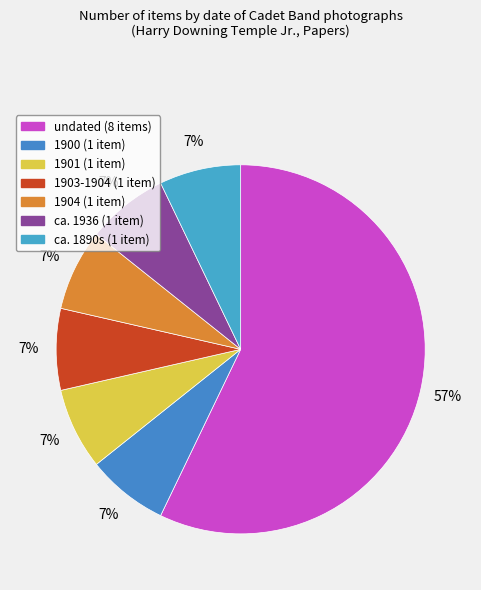

Which category accounts for the majority?

undated